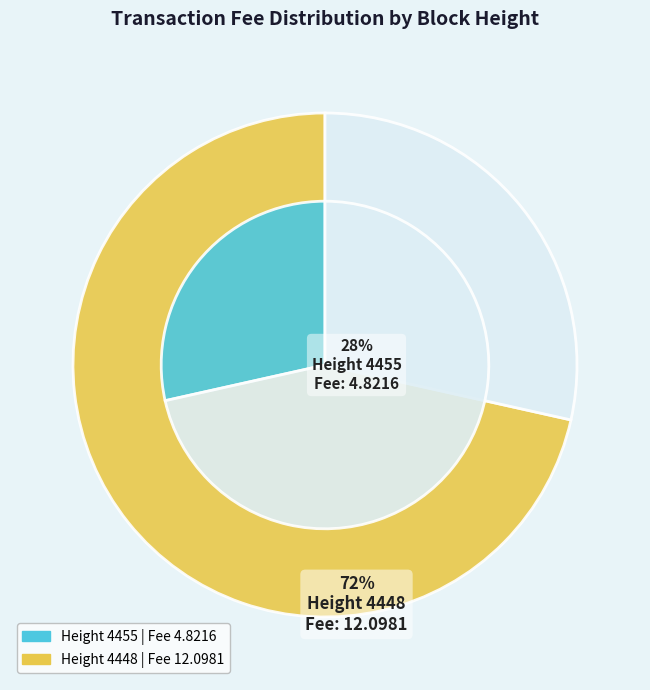

Count the number of slices in the pie.

2